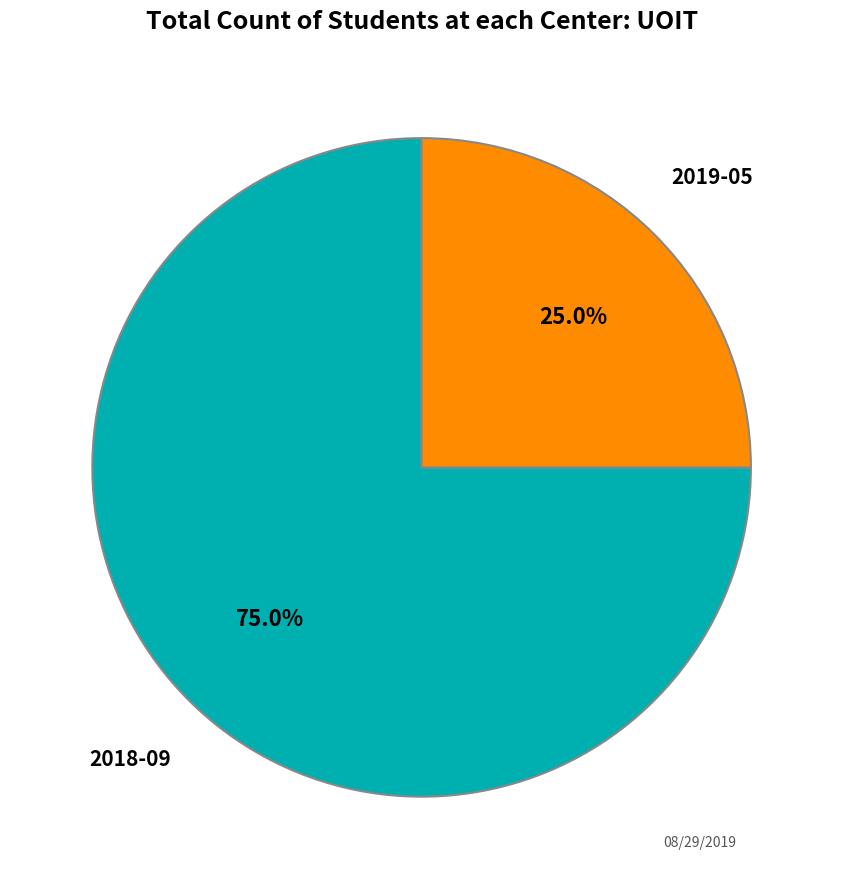

How many slices are in this pie chart?

2